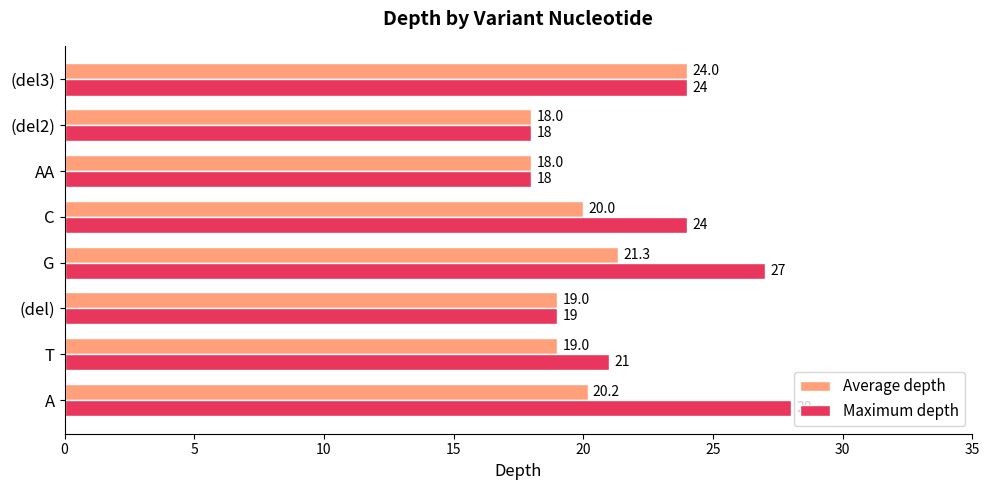

Is the value of Average depth at A greater than the value of Maximum depth at G?

No